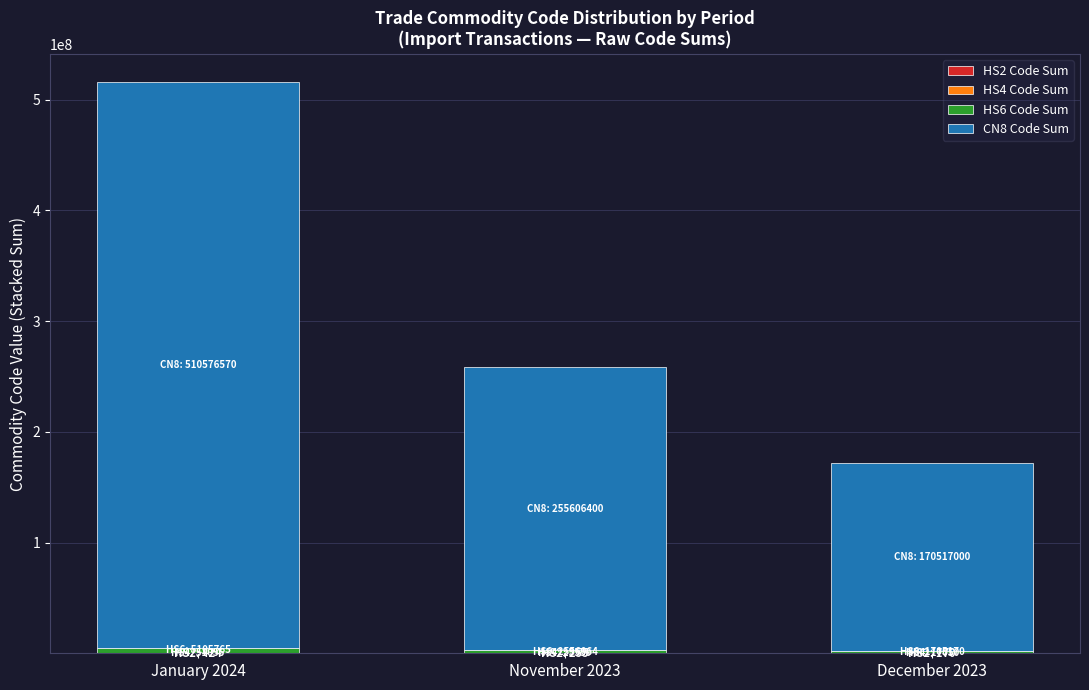

At which category is the sum across all series the highest?

January 2024